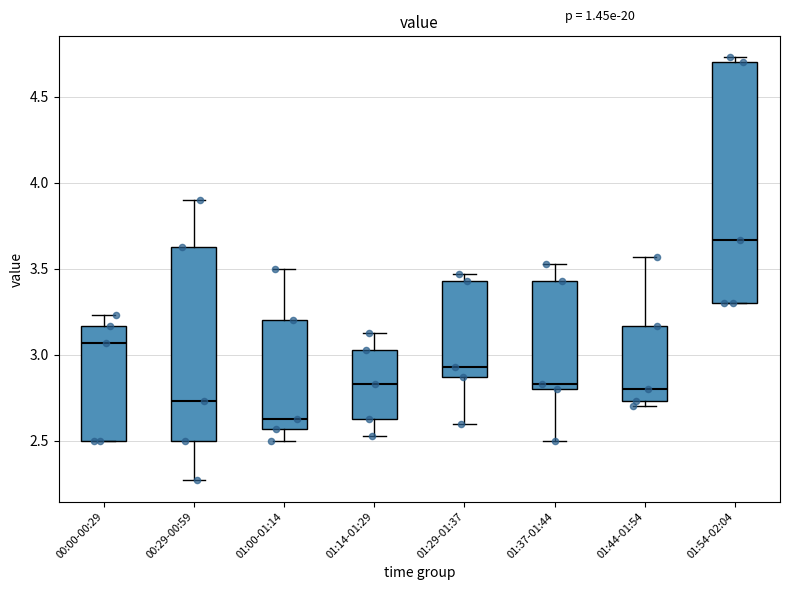

Reading left to right, read every box against the y-axis: the position of its median line, the range the box covers, and the ends of its whiskers. The values are not printed on the chart, so give them approximately, as read against the axis.

00:00-00:29: median 3.05, box 2.50 to 3.15, whiskers 2.50 to 3.25
00:29-00:59: median 2.75, box 2.50 to 3.65, whiskers 2.25 to 3.90
01:00-01:14: median 2.65, box 2.55 to 3.20, whiskers 2.50 to 3.50
01:14-01:29: median 2.85, box 2.65 to 3.05, whiskers 2.55 to 3.15
01:29-01:37: median 2.95, box 2.85 to 3.45, whiskers 2.60 to 3.45 (just above the box's upper edge)
01:37-01:44: median 2.85, box 2.80 to 3.45, whiskers 2.50 to 3.55
01:44-01:54: median 2.80, box 2.75 to 3.15, whiskers 2.70 to 3.55
01:54-02:04: median 3.65, box 3.30 to 4.70, whiskers 3.30 to 4.75